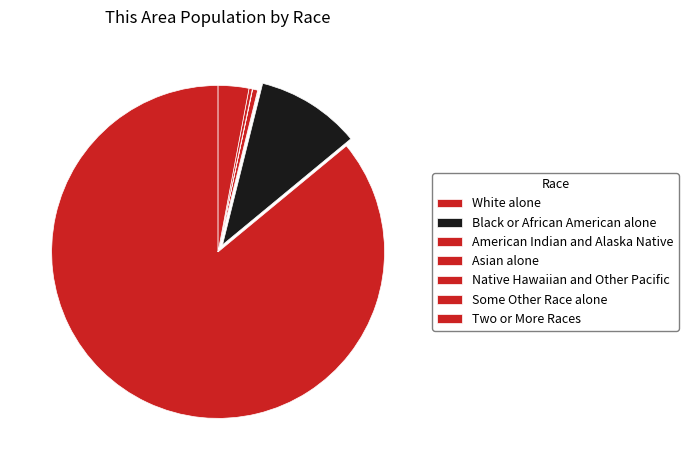

Which slice is the smallest?

Native Hawaiian and Other Pacific